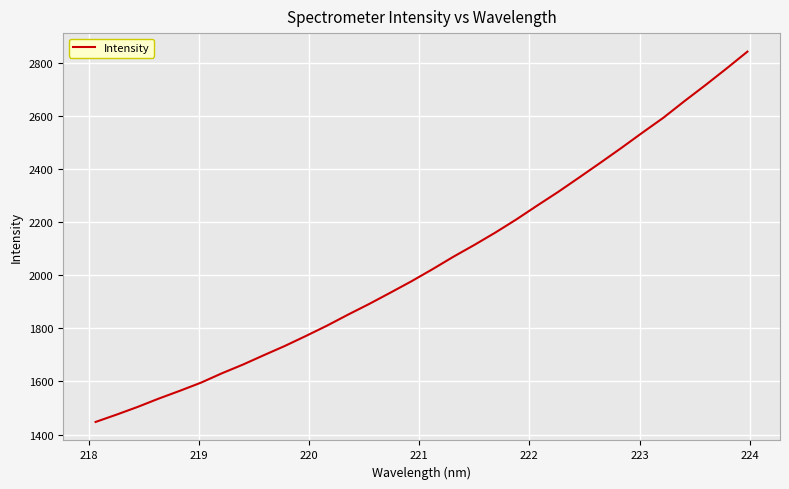

What is the greatest value displayed?

2842.5